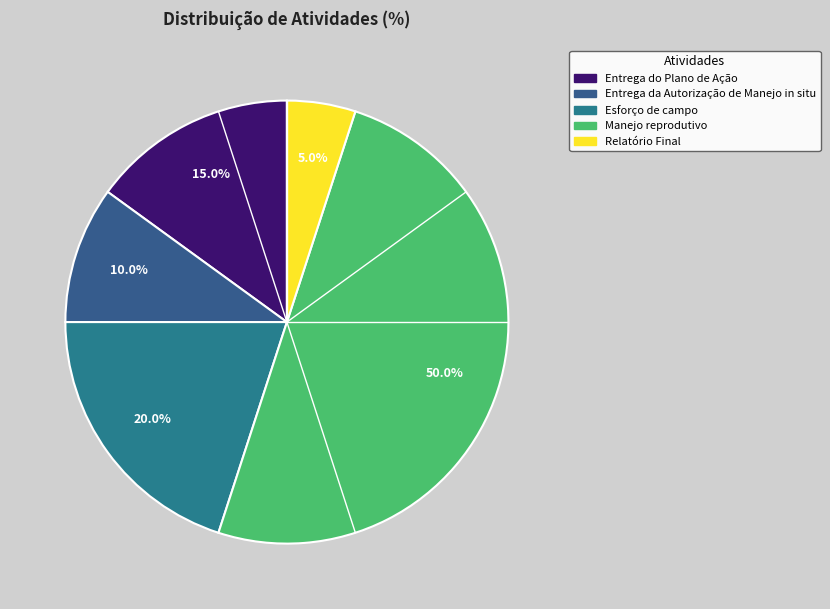

Is there any slice that represents more than half of the pie?

No